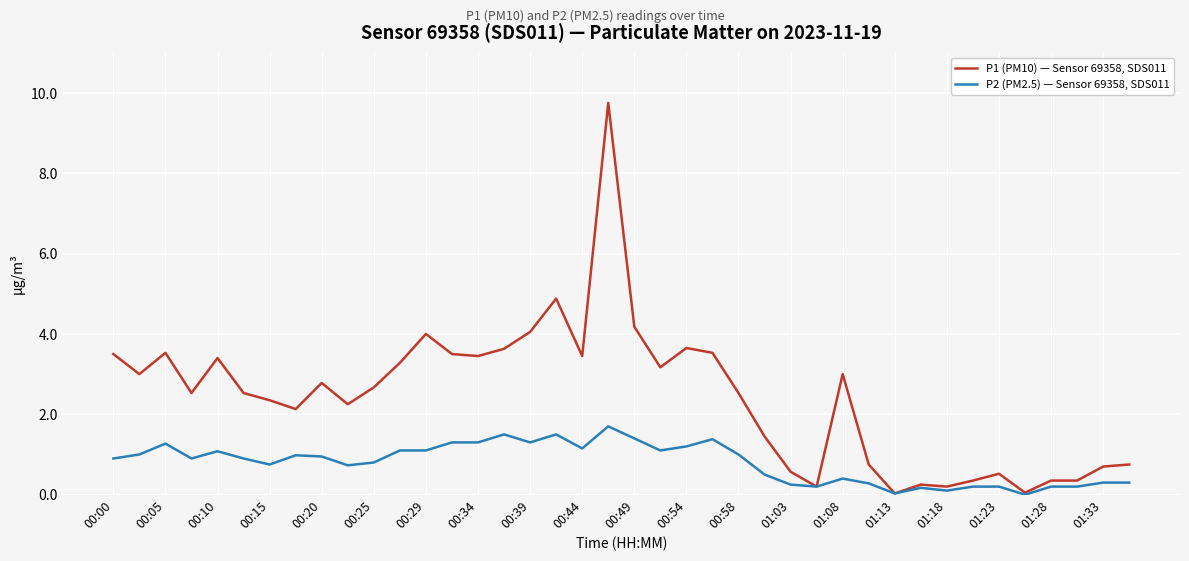

List the series in order of their peak value, lowest first.

P2 (PM2.5) — Sensor 69358, SDS011, P1 (PM10) — Sensor 69358, SDS011